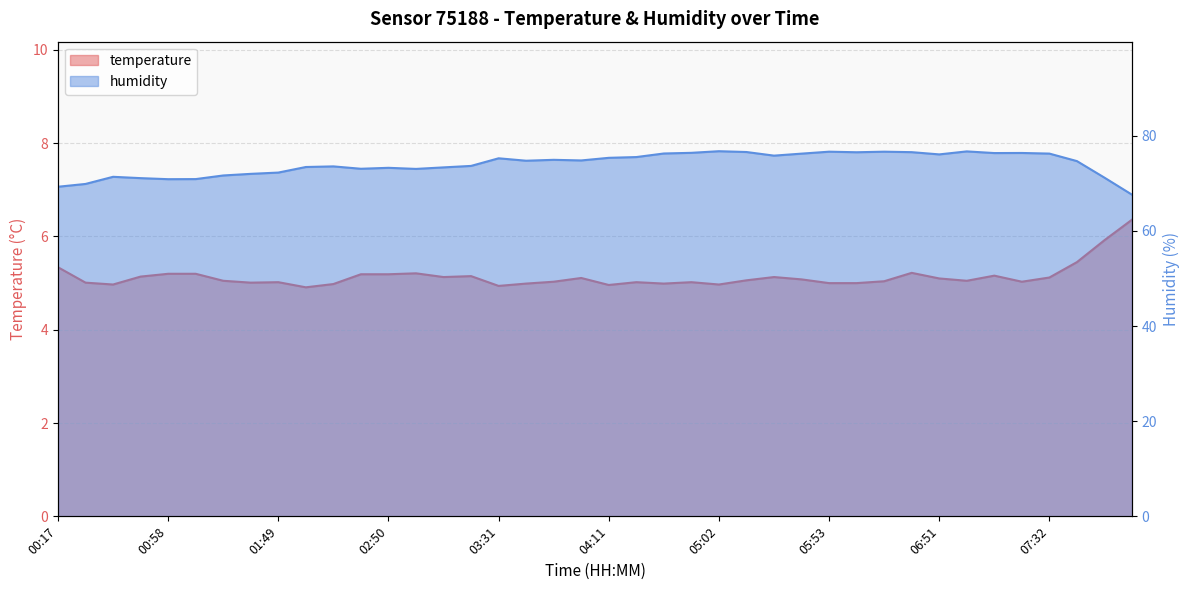

At which category does humidity reach its first local valley?

00:58